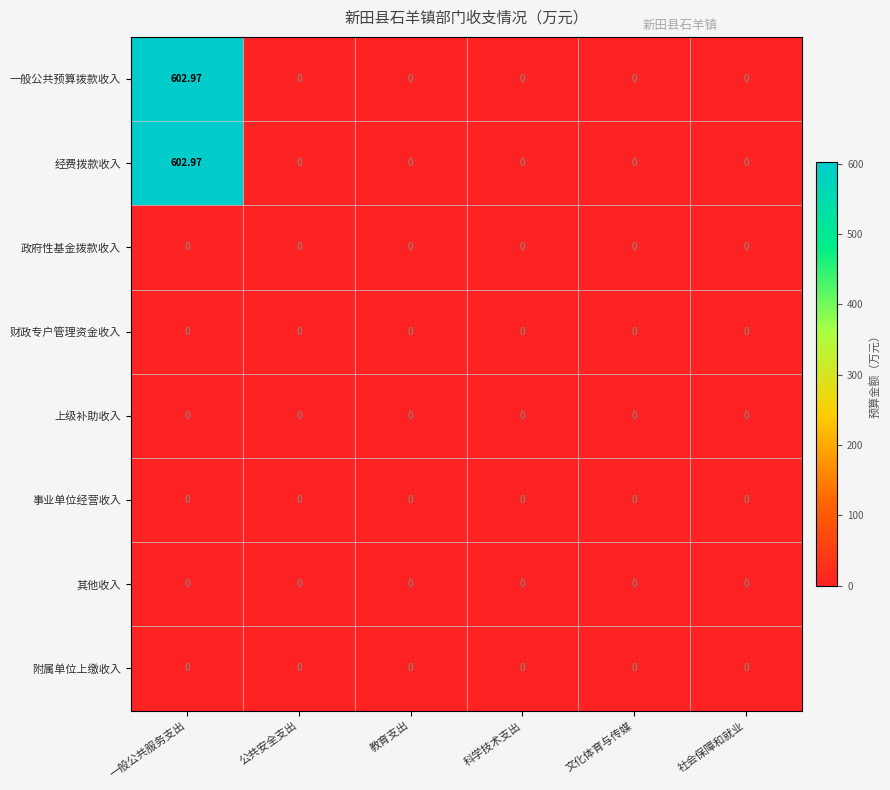

At how many categories does at least one series exceed 487?

1